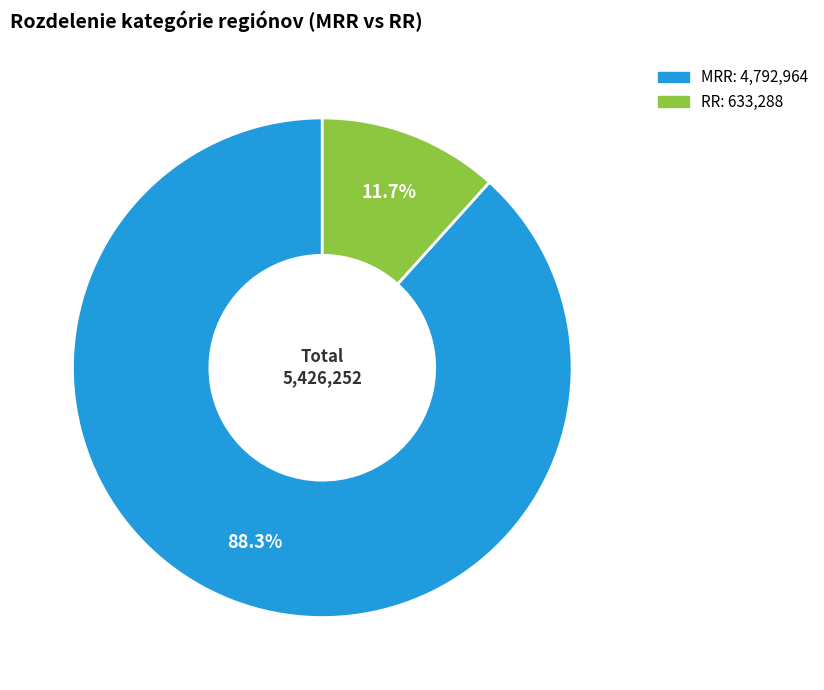

To the nearest percent, what is the average slice percentage?

50%